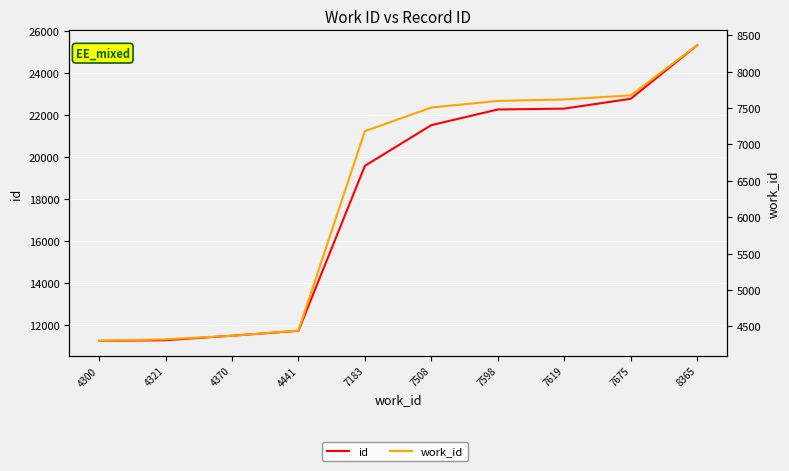

Reading left to right, what are all the values shown in this chart?

id: 4300=11229	4321=11260	4370=11475	4441=11708	7183=19573	7508=21514	7598=22259	7619=22300	7675=22770	8365=25325
work_id: 4300=4300	4321=4321	4370=4370	4441=4441	7183=7183	7508=7508	7598=7598	7619=7619	7675=7675	8365=8365